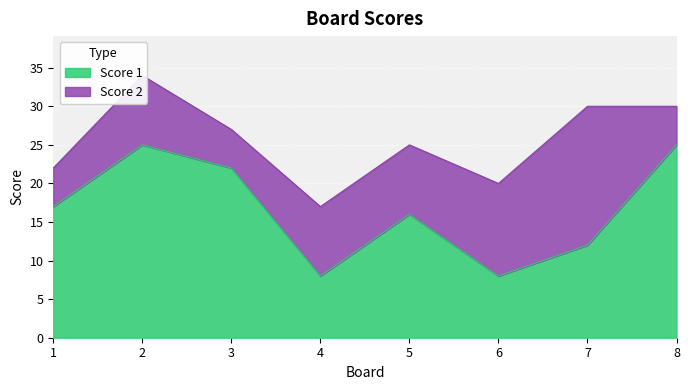

What is the ratio of the value at 6 to the value at 7?

0.7